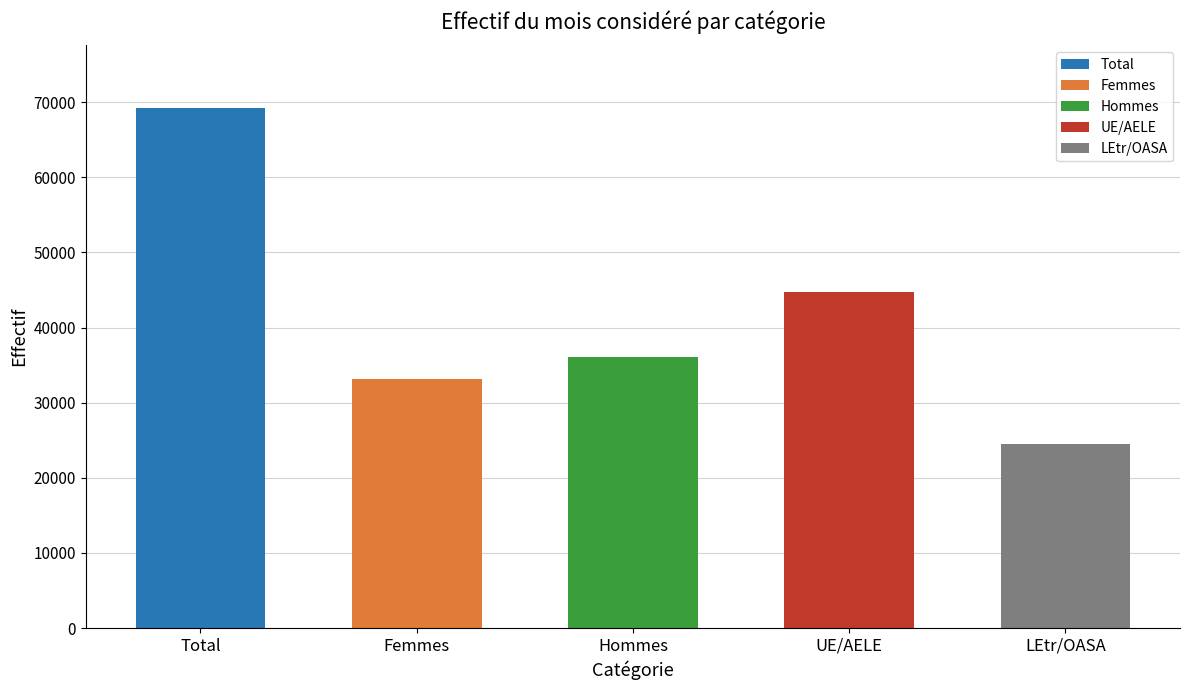

Are the bars horizontal?

No